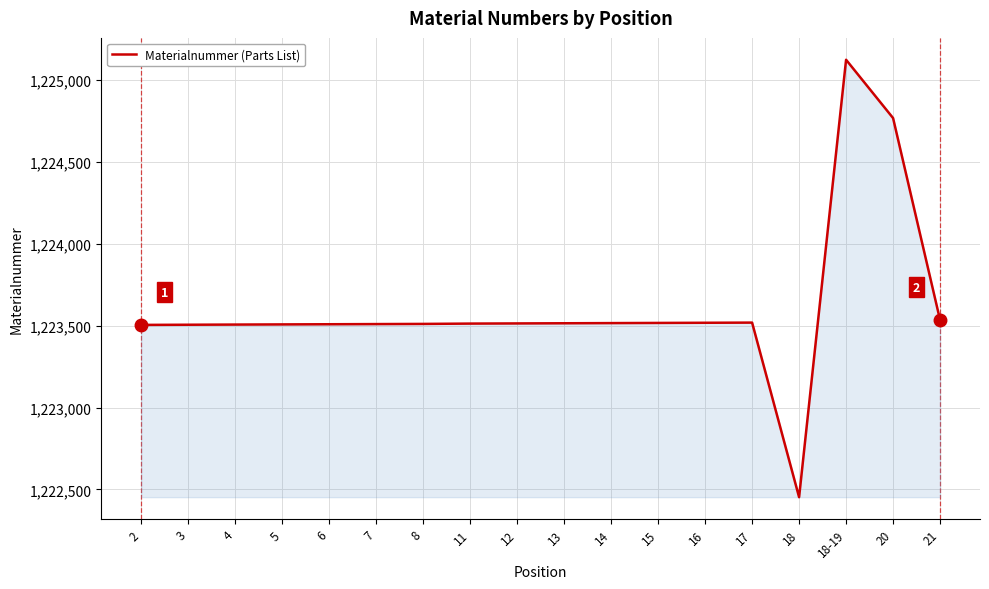

Is it true that the value at 17 is 2097294?

False